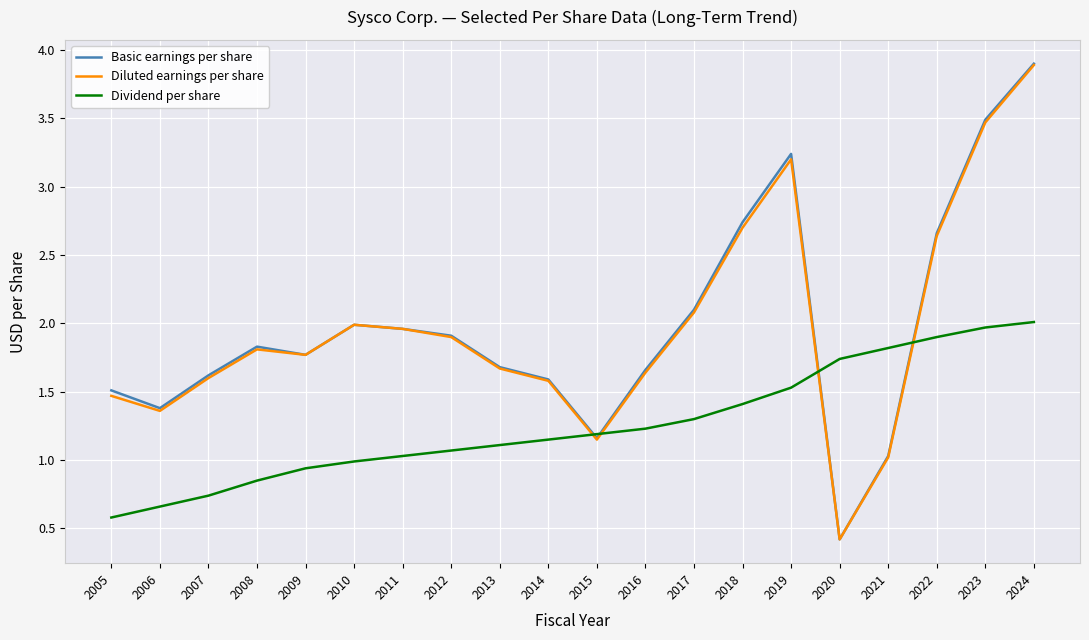

Which series has the widest spread of values?

Basic earnings per share